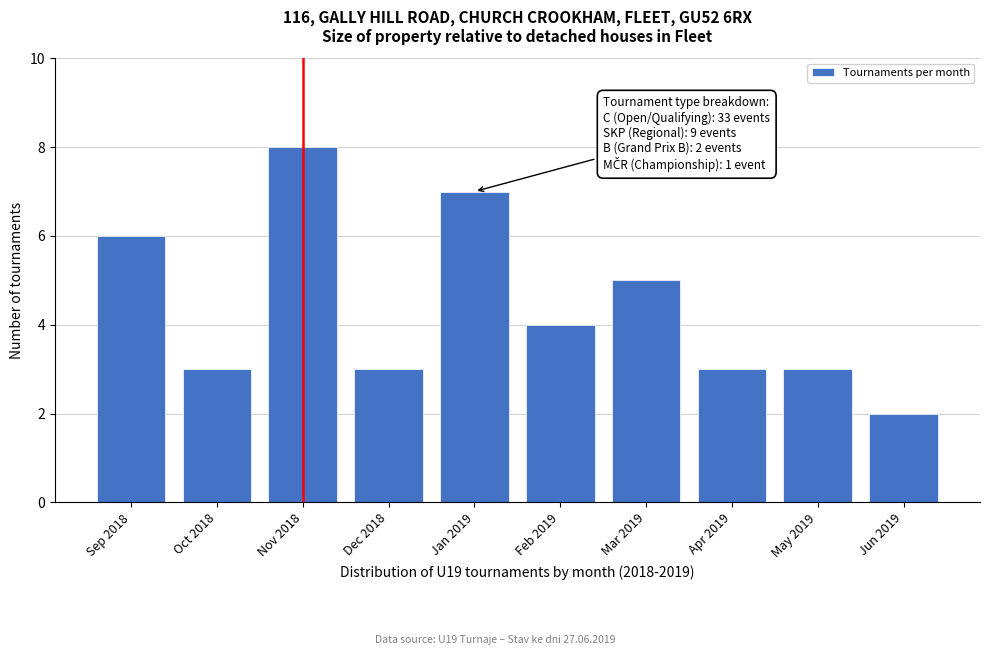

Reading left to right, list all the values displayed in this chart.

6	3	8	3	7	4	5	3	3	2